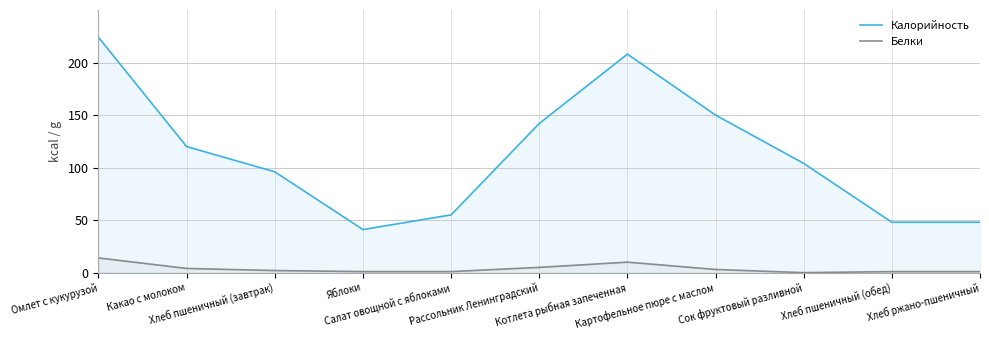

True or false: Калорийность has a value of 360 at Котлета рыбная запеченная.

False